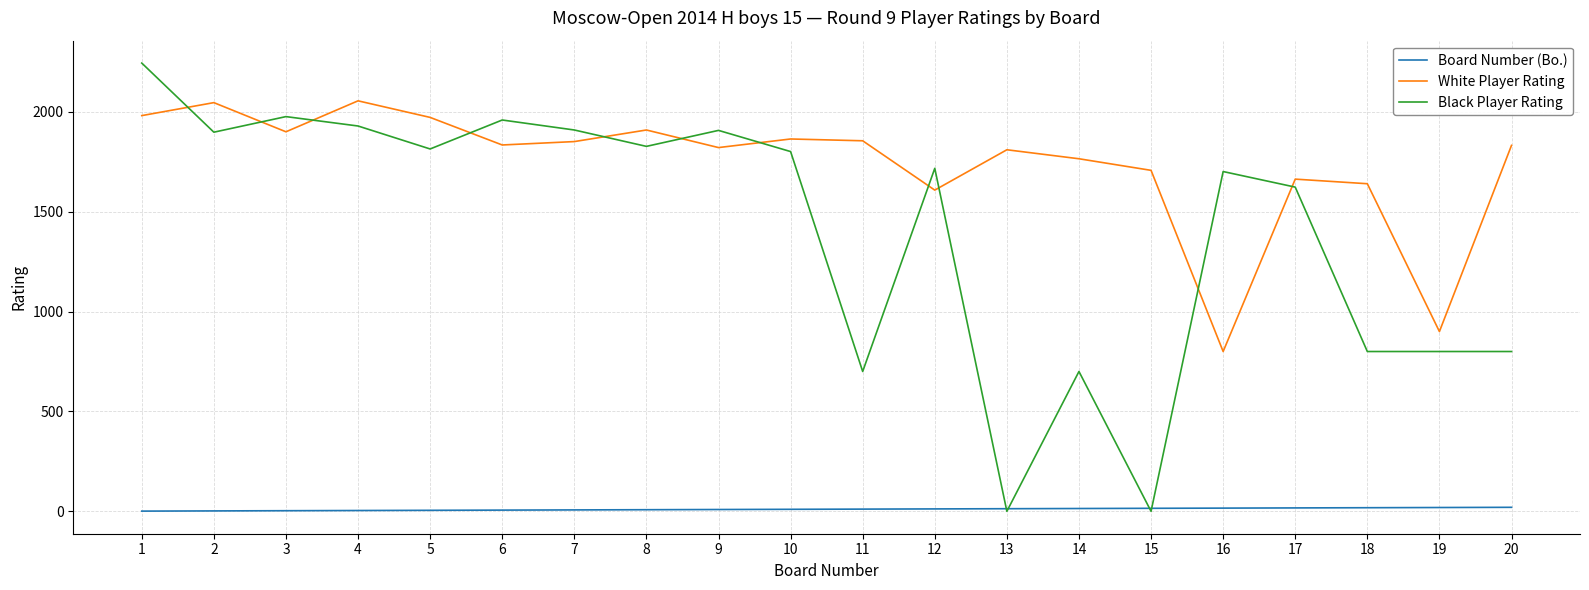

At which category is the sum across all series the highest?

1